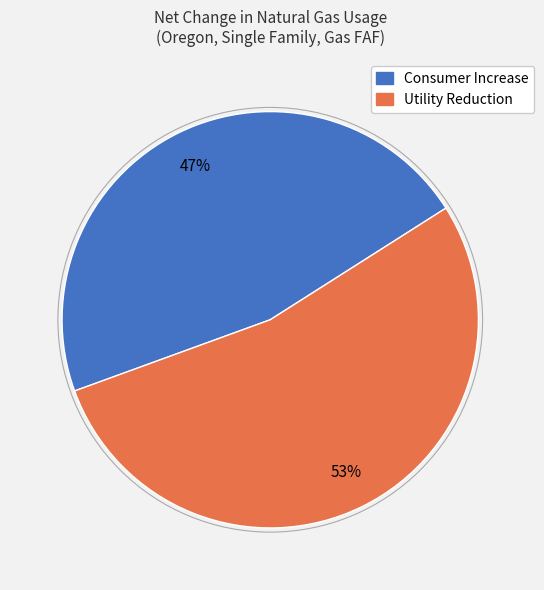

To the nearest percent, what is the average slice percentage?

50%